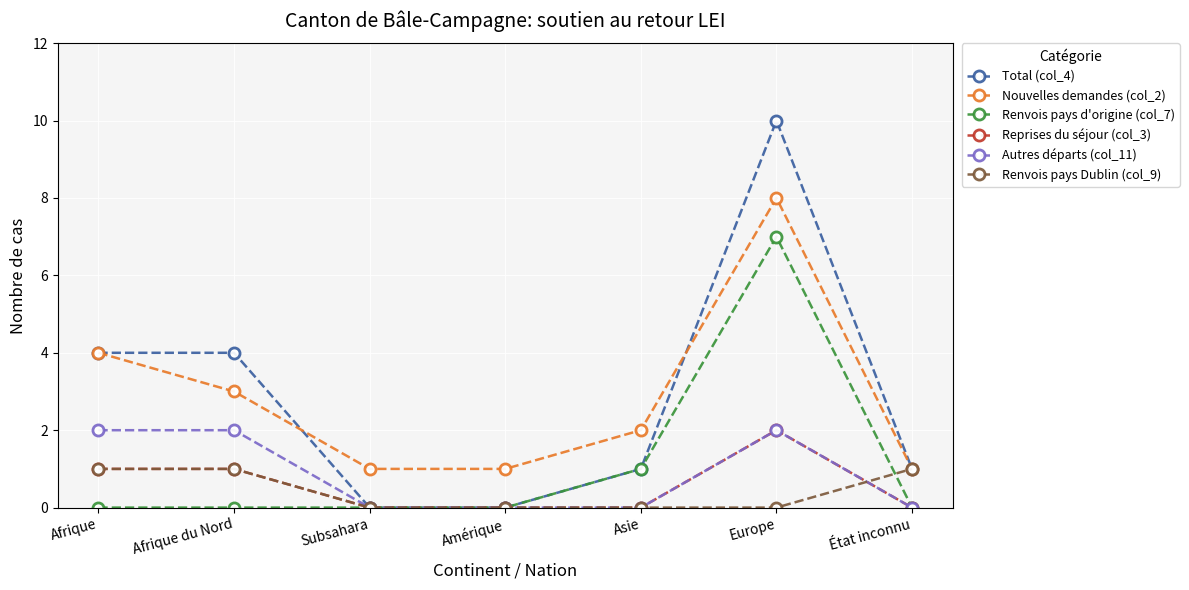

What is the greatest value displayed?

10